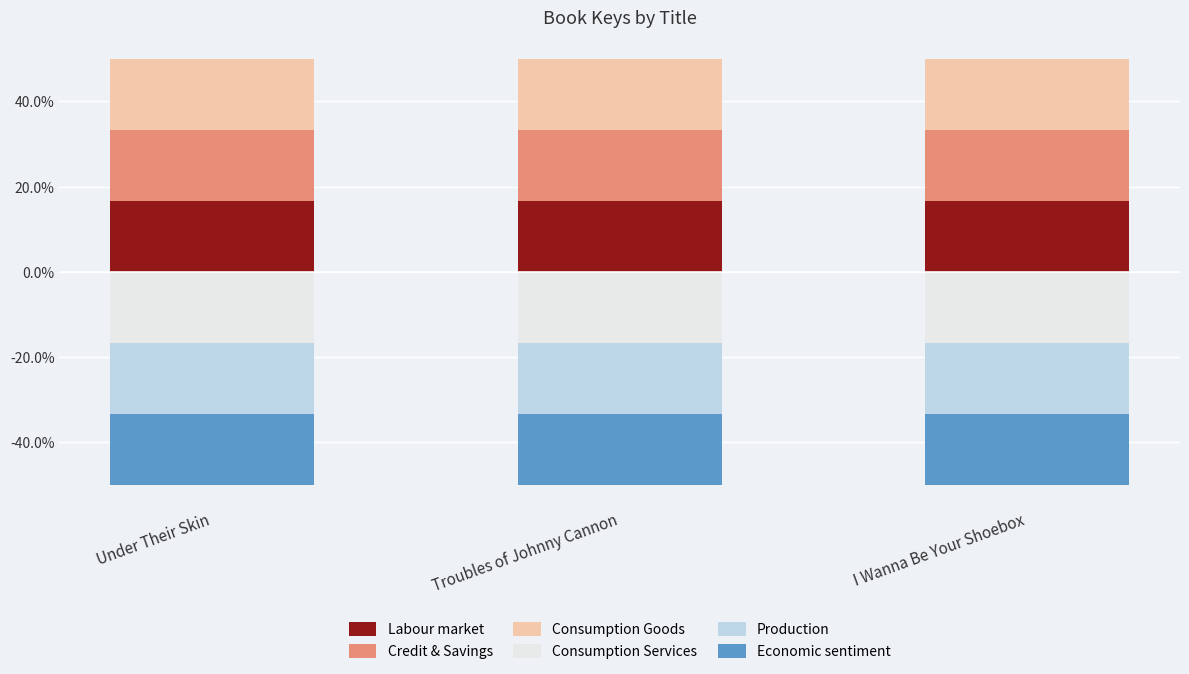

Between Troubles of Johnny Cannon and I Wanna Be Your Shoebox, which is larger?

Troubles of Johnny Cannon